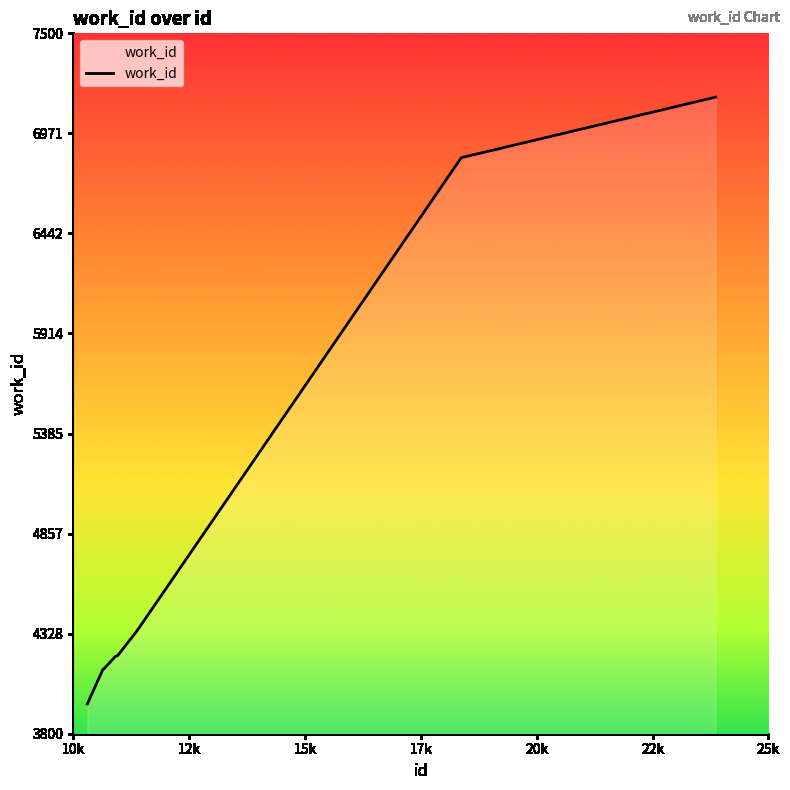

What is the average value?

4771